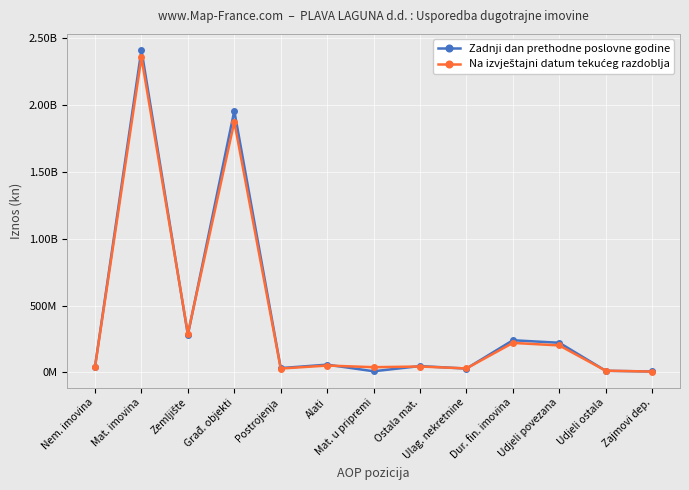

What is the difference between the maximum and second lowest values in the Na izvještajni datum tekućeg razdoblja series?

2343979298